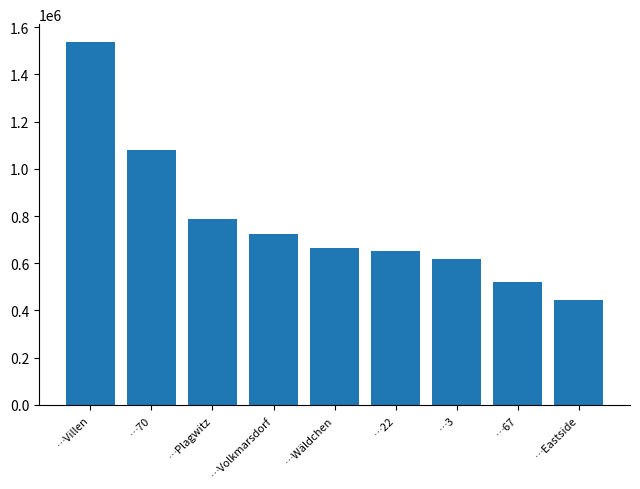

Which has a higher value, …Plagwitz or …Eastside?

…Plagwitz